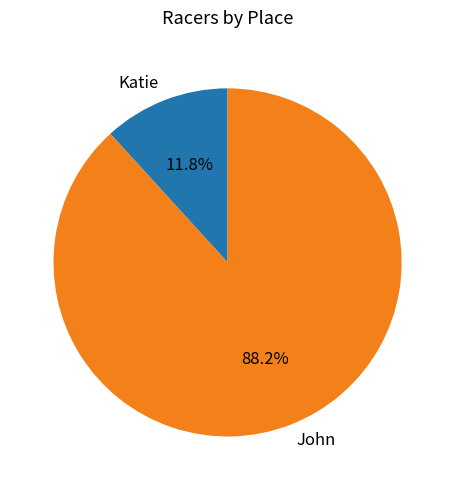

Which category accounts for the majority?

John